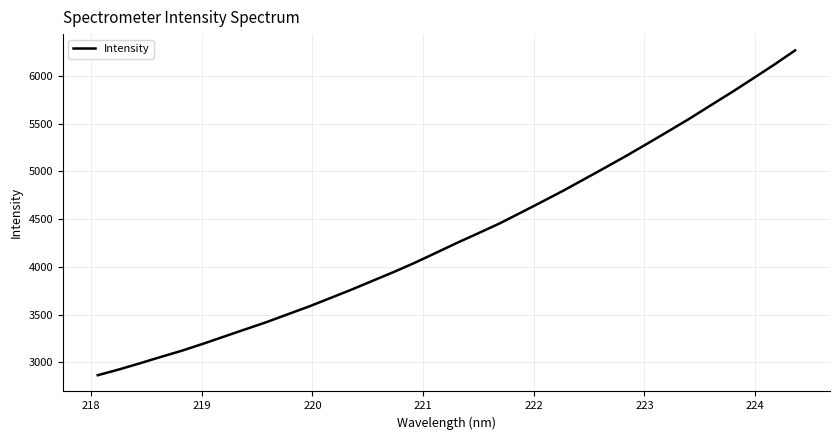

What is the smallest value displayed?

2865.1